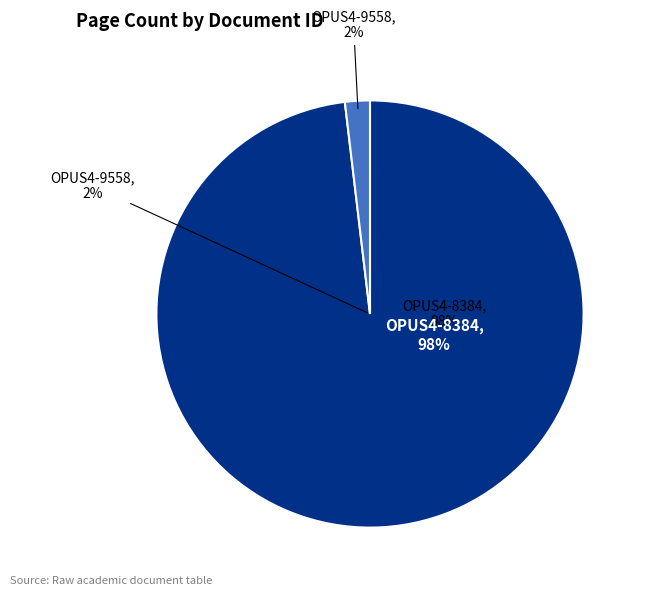

Count the number of slices in the pie.

2